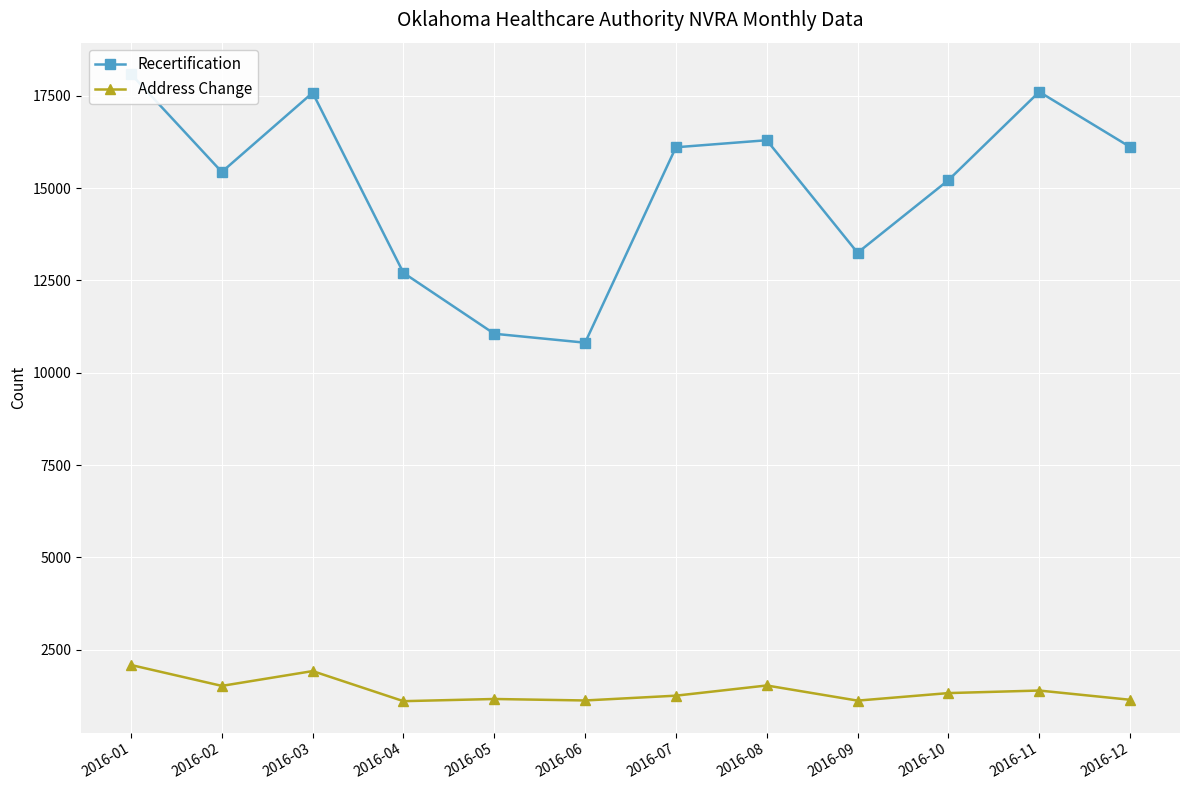

Which series changed the most between 2016-10 and 2016-12?

Recertification